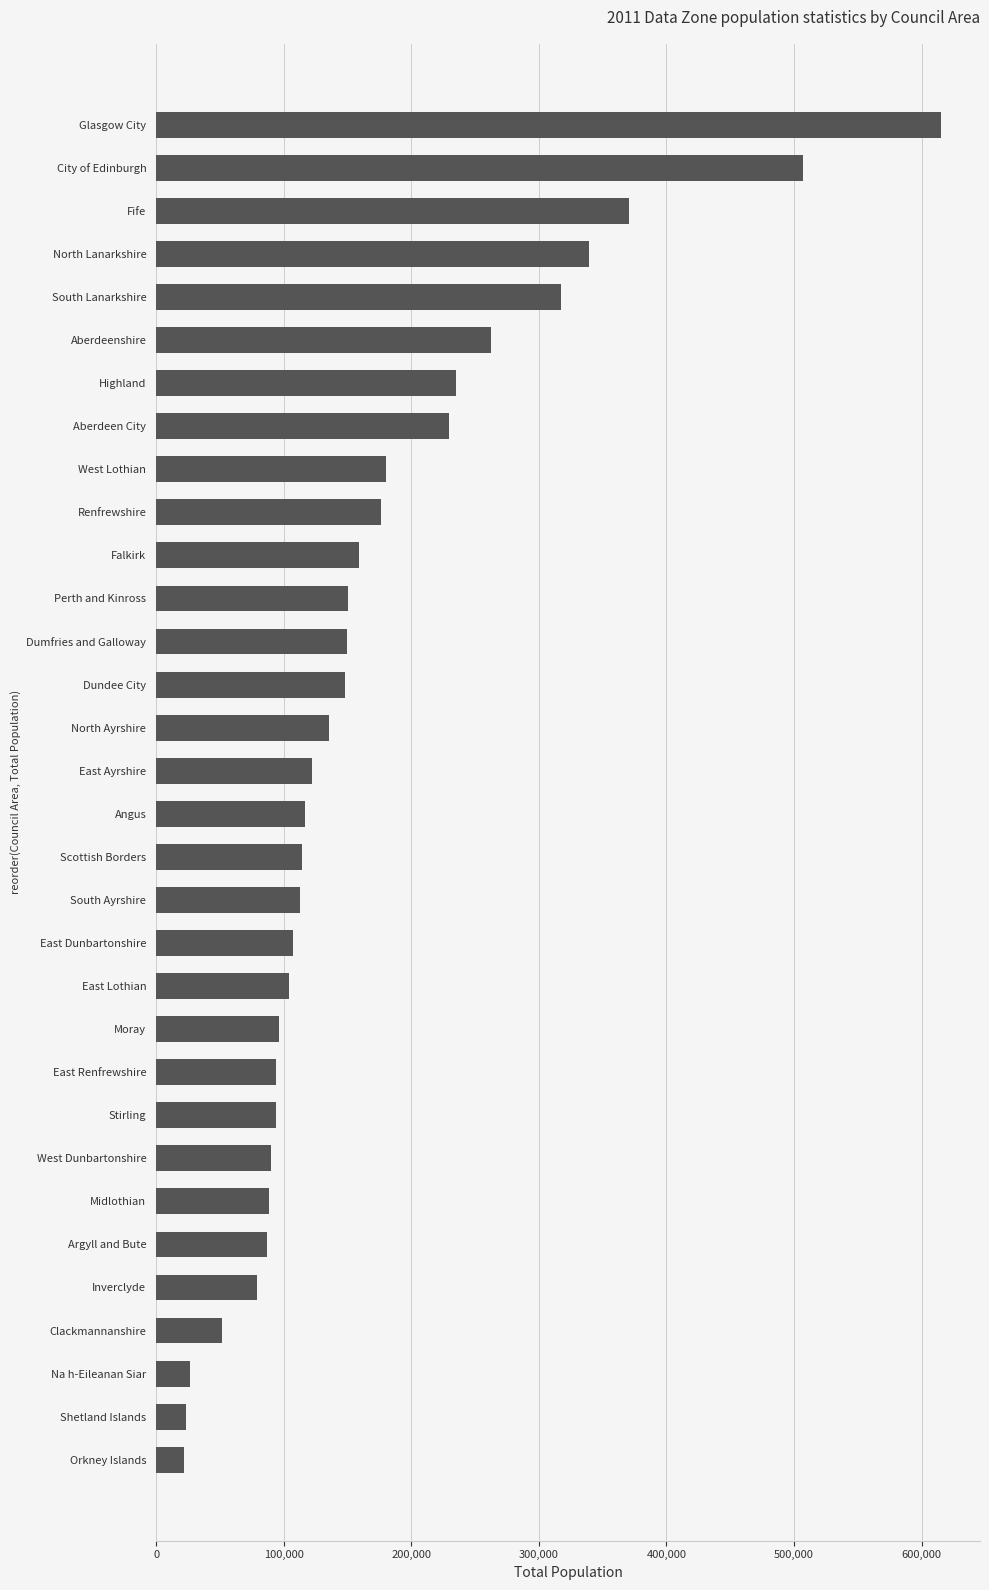

Is it true that the value at South Lanarkshire is 317100?

True